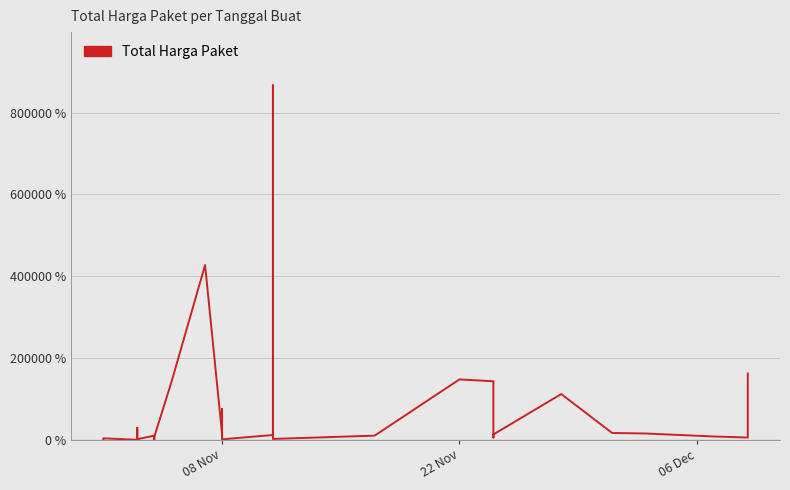

What is the value of the 4th point from the left?

29608.1